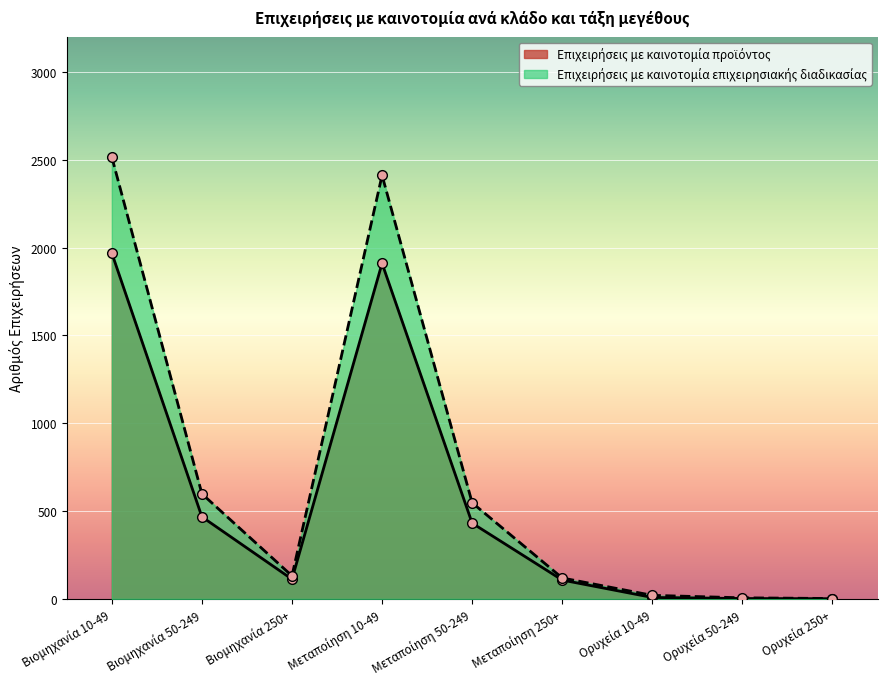

Reading right to left, extract all data points from this chart.

Επιχειρήσεις με καινοτομία προϊόντος: Ορυχεία 250+=1	Ορυχεία 50-249=2	Ορυχεία 10-49=8	Μεταποίηση 250+=107	Μεταποίηση 50-249=431	Μεταποίηση 10-49=1910	Βιομηχανία 250+=112	Βιομηχανία 50-249=467	Βιομηχανία 10-49=1968
Επιχειρήσεις με καινοτομία επιχειρησιακής διαδικασίας: Ορυχεία 250+=2	Ορυχεία 50-249=6	Ορυχεία 10-49=20	Μεταποίηση 250+=119	Μεταποίηση 50-249=547	Μεταποίηση 10-49=2411	Βιομηχανία 250+=131	Βιομηχανία 50-249=598	Βιομηχανία 10-49=2515